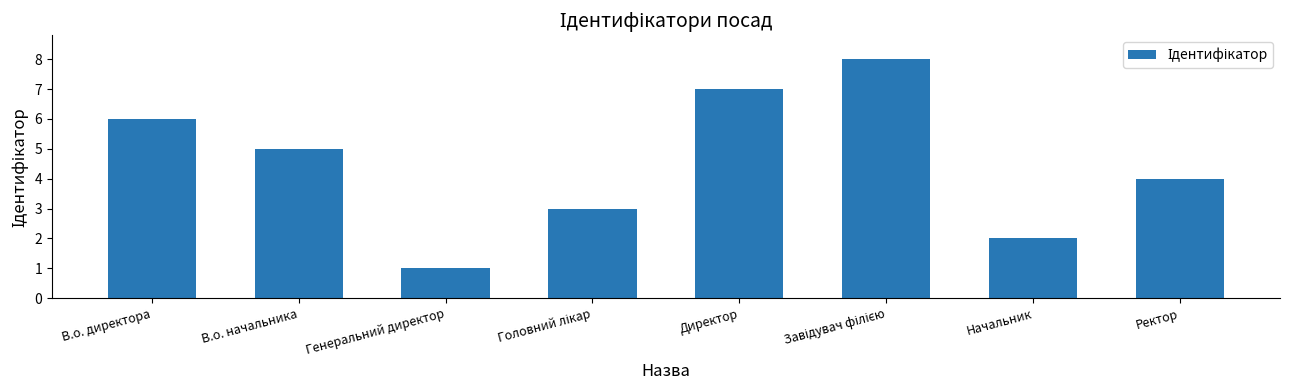

Reading left to right, what are all the values shown in this chart?

6	5	1	3	7	8	2	4